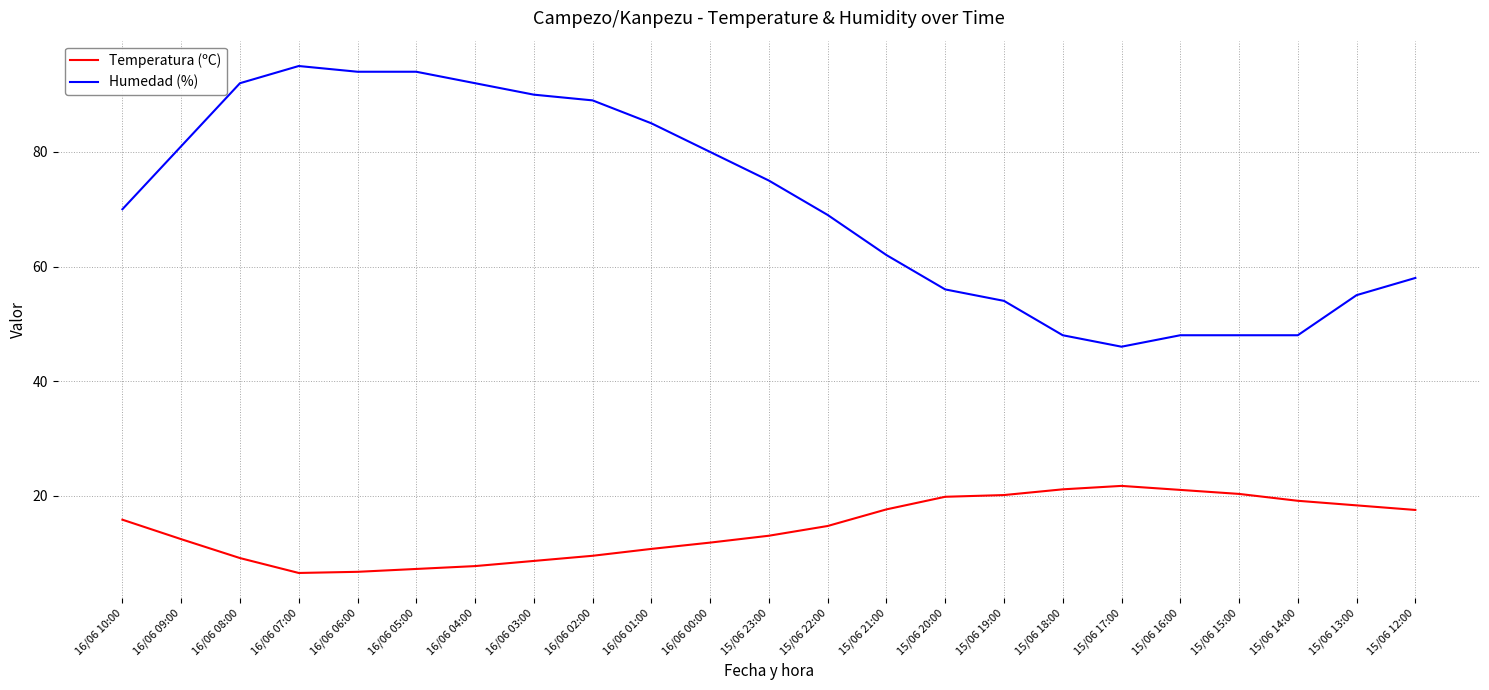

Which series has the largest range (max minus min)?

Humedad (%)